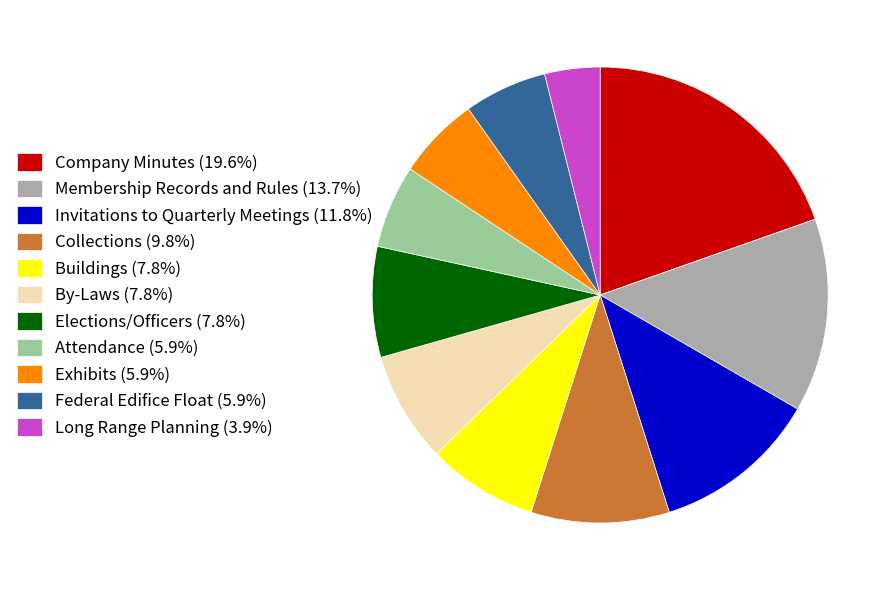

Does any single category account for the majority?

No